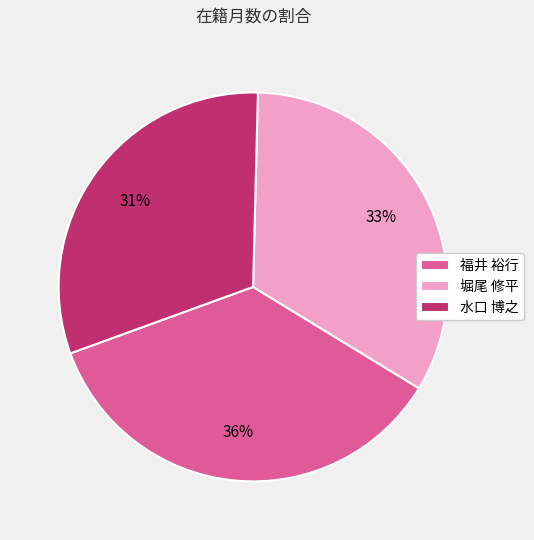

Approximately how many times larger is the value at 堀尾 修平 compared to 福井 裕行?

0.9